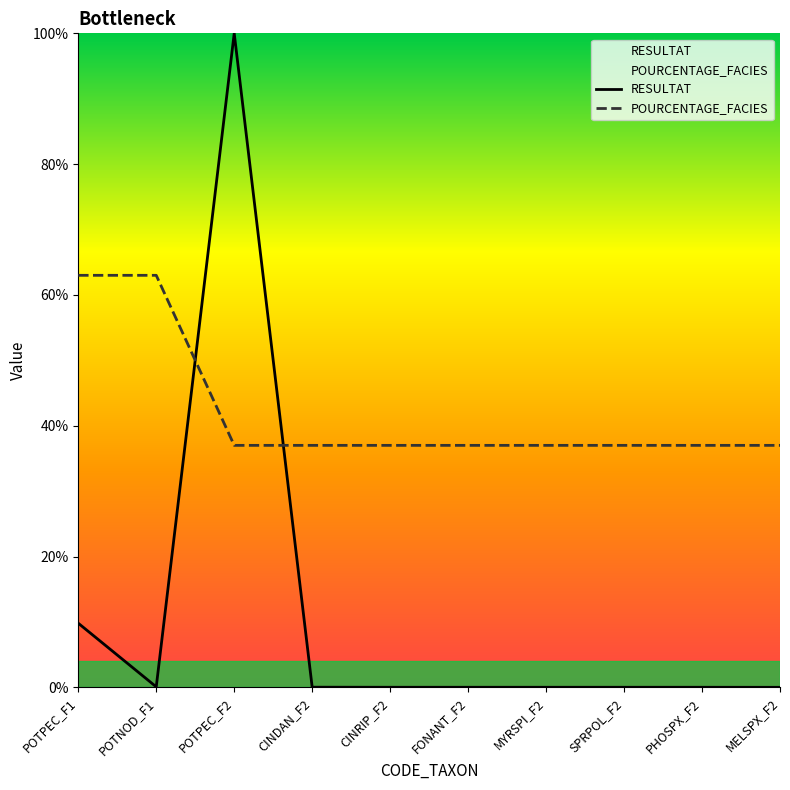

Which series has the widest spread of values?

RESULTAT